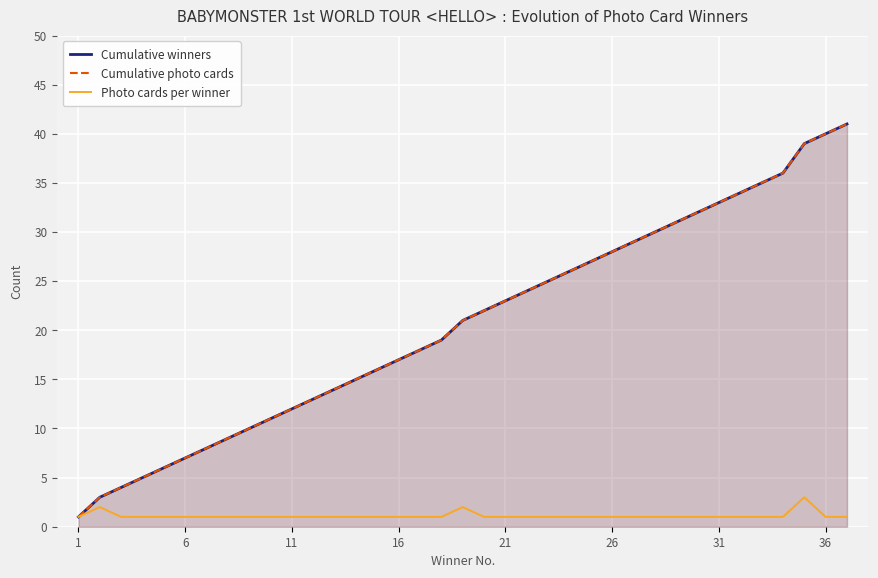

What is the highest value of the Cumulative winners series?

41